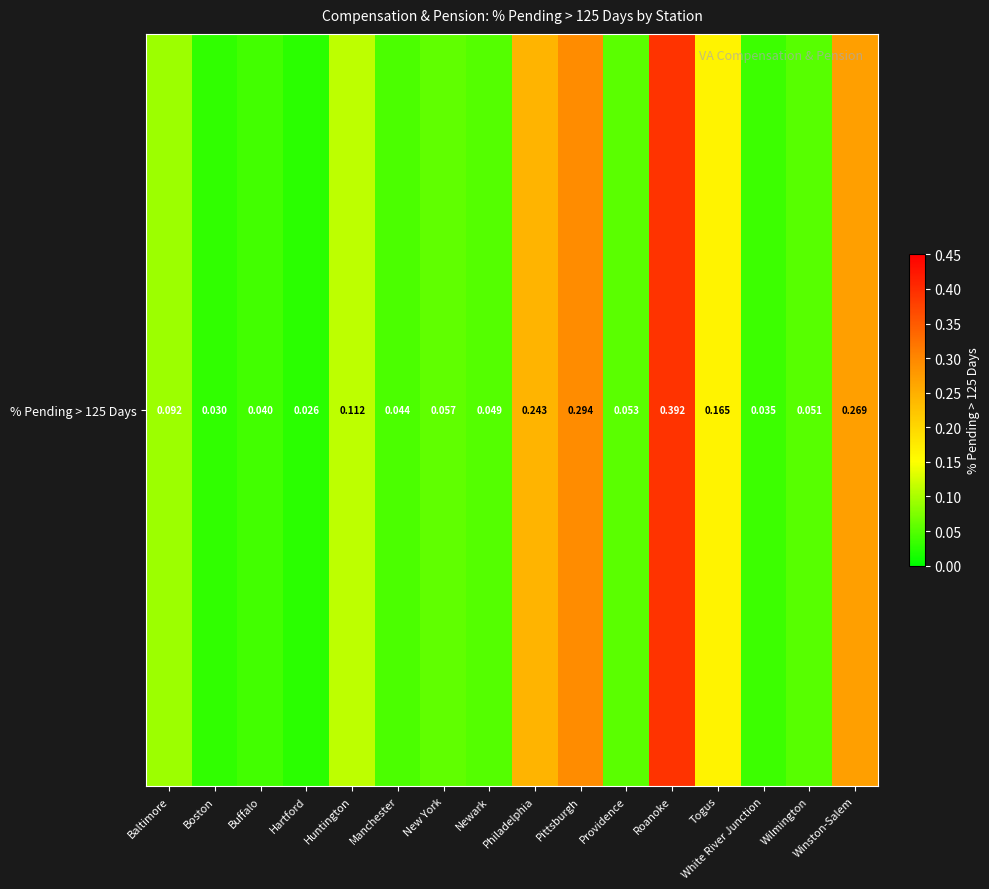

What is the sum of all values?

2.0